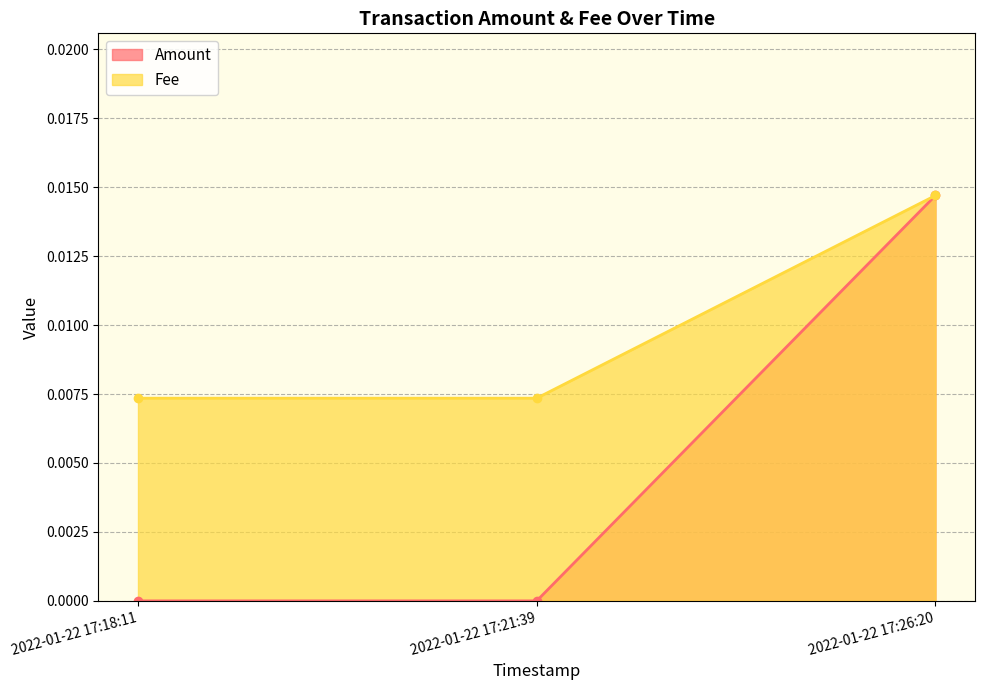

True or false: Fee has a value of 0.0 at 2022-01-22 17:18:11.

False